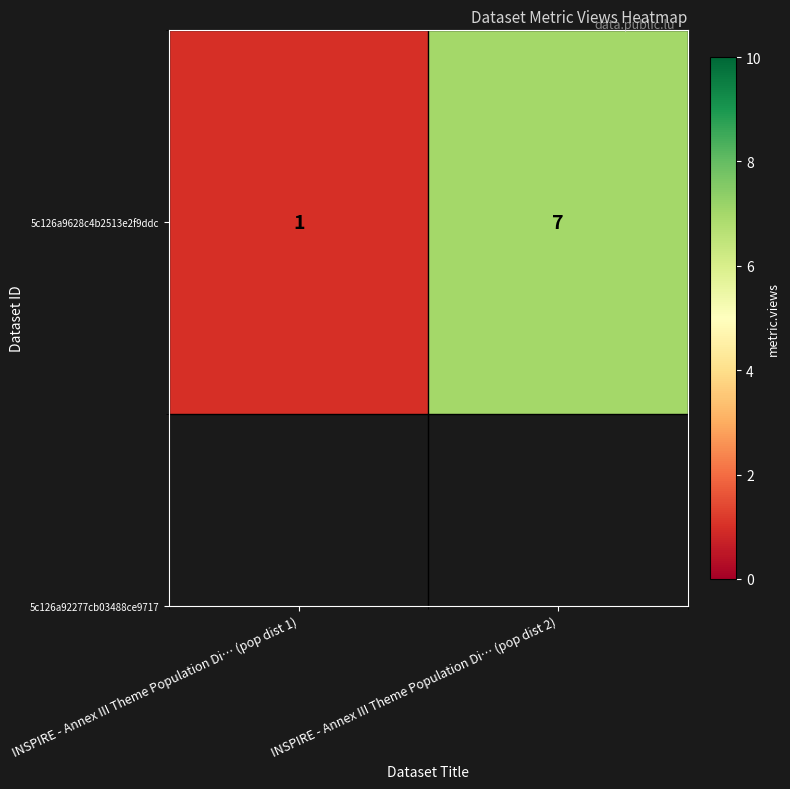

List the labels in order of value, largest first.

INSPIRE - Annex III Theme Population Di… (pop dist 2), INSPIRE - Annex III Theme Population Di… (pop dist 1)